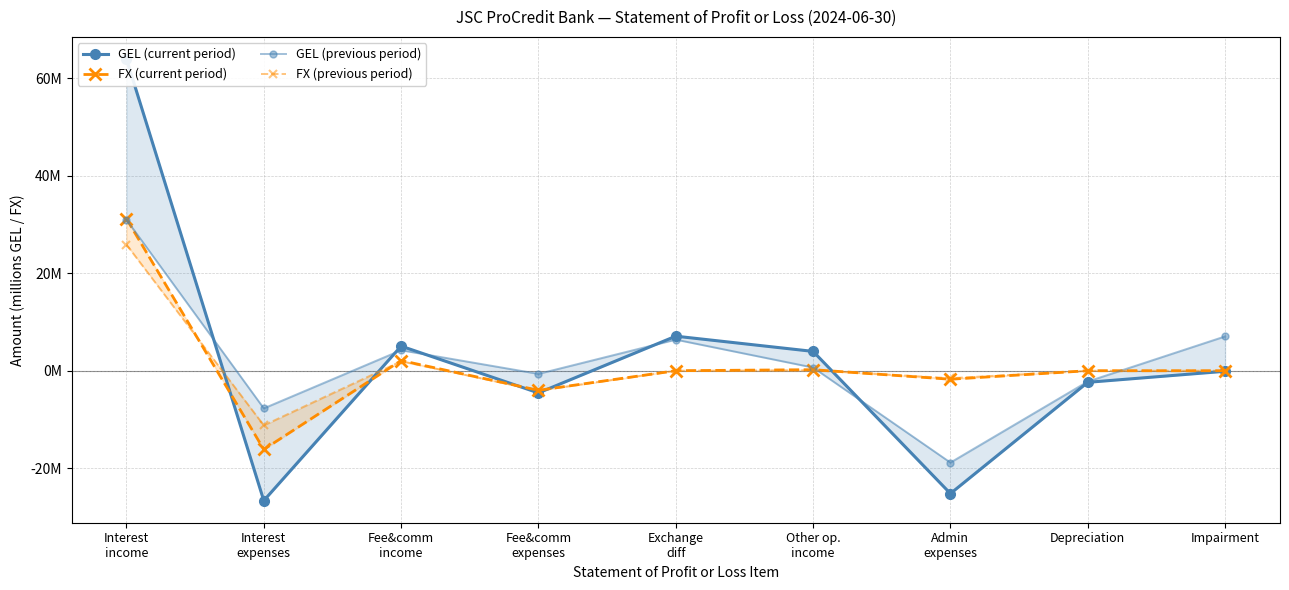

What is the total value across all series at Interest
income?

152.0